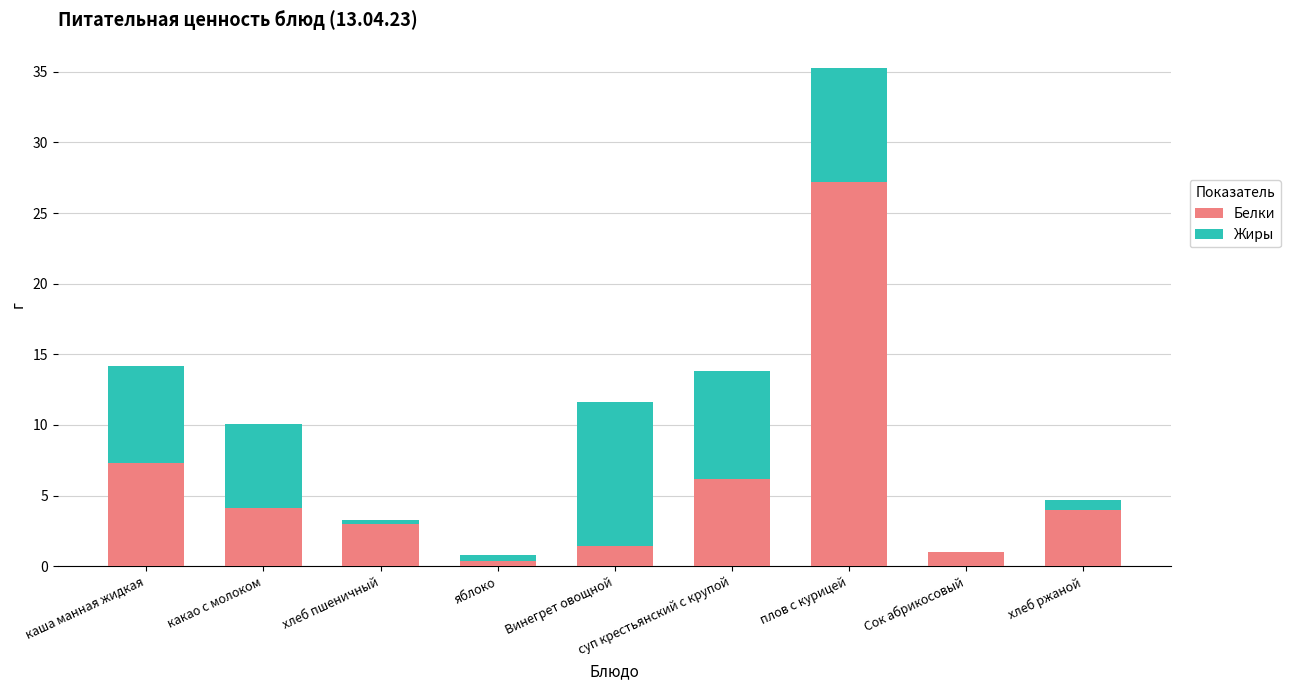

At which label does Белки reach its peak?

плов с курицей